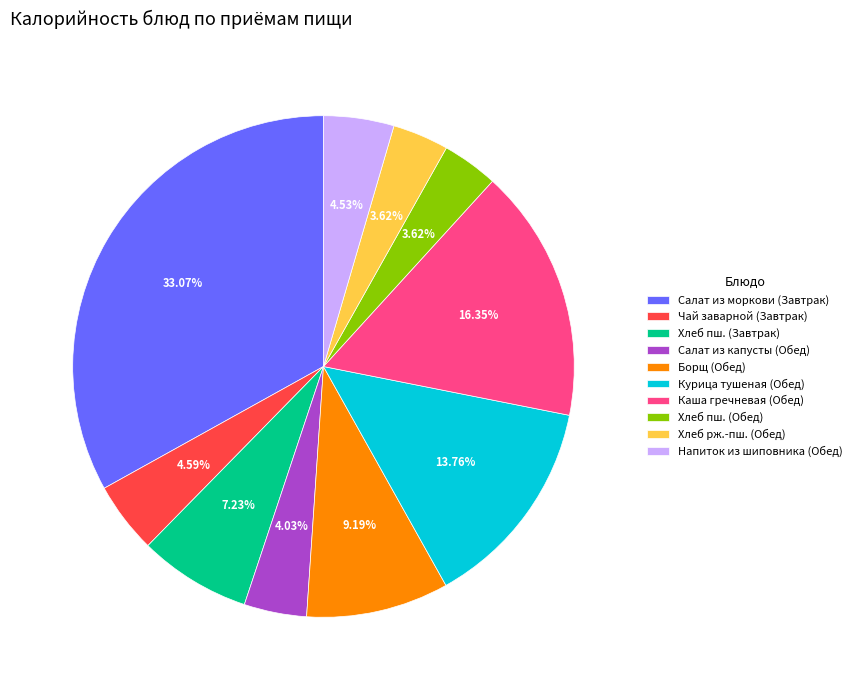

What is the ratio of the value at Хлеб рж.-пш. (Обед) to the value at Хлеб пш. (Завтрак)?

0.5